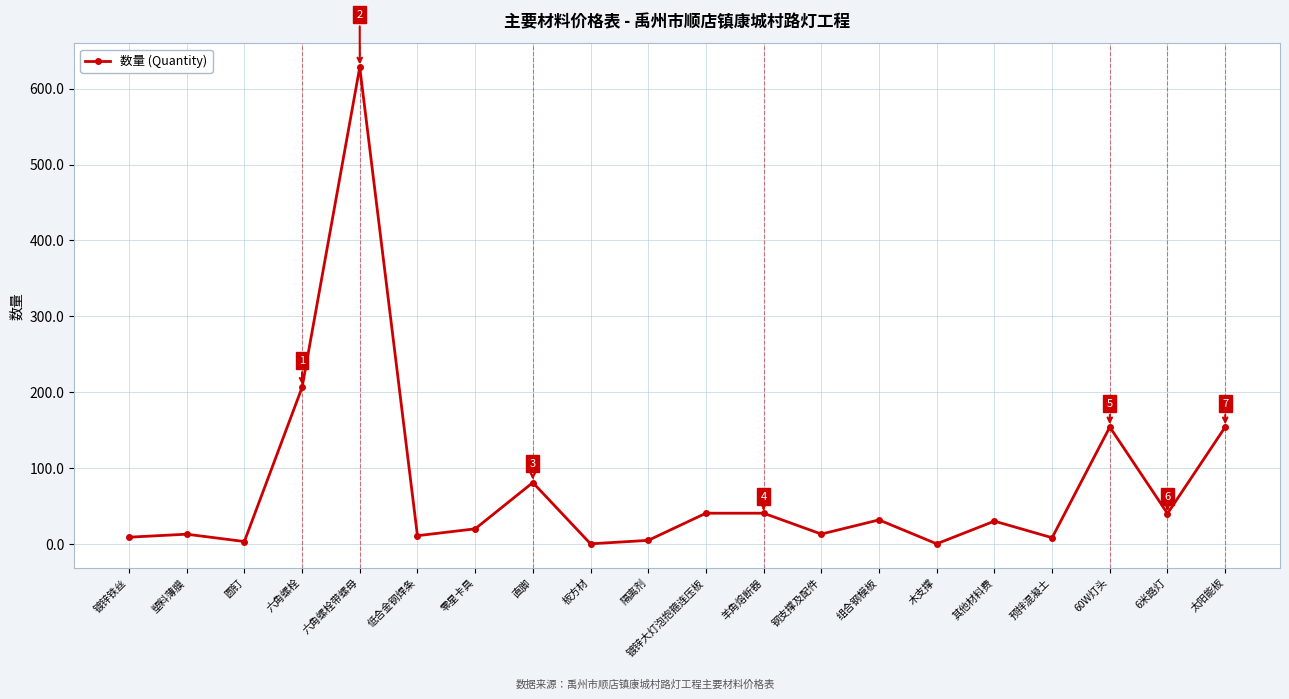

What is the change in value from 六角螺栓带螺母 to 组合钢模板?

-596.7